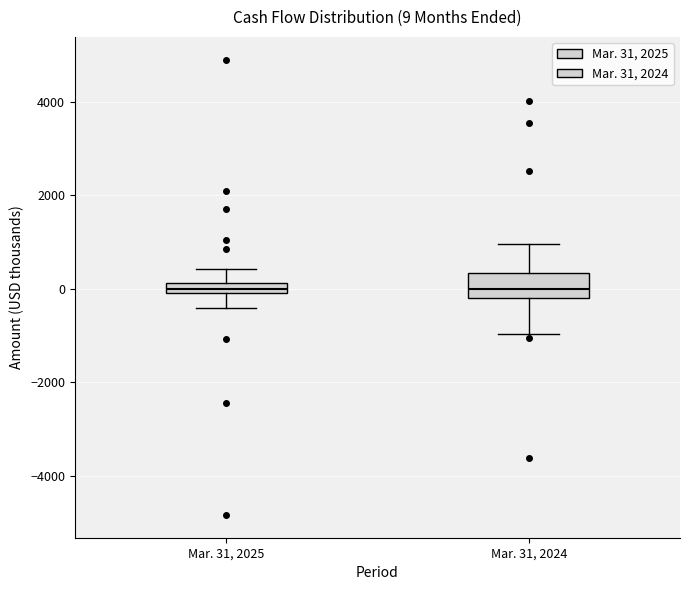

Comparing the boxes themselves (not the whiskers), which one is the tallest?

Mar. 31, 2024